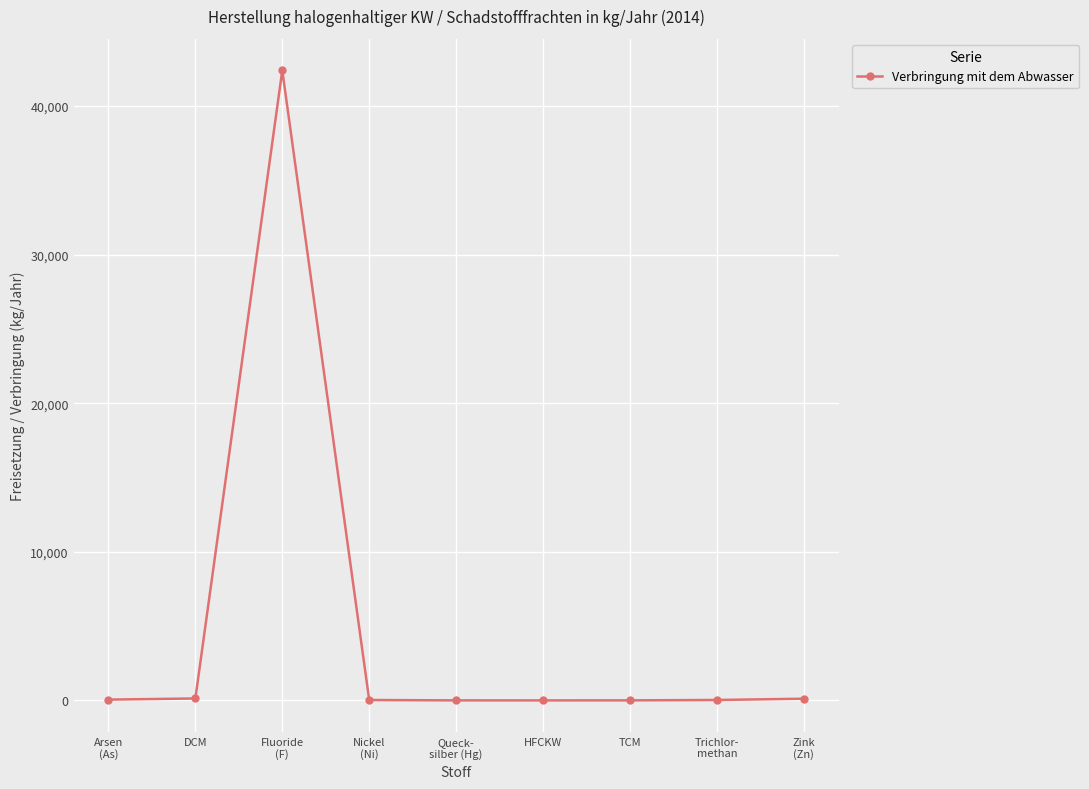

What is the difference between the maximum and second lowest values?

42399